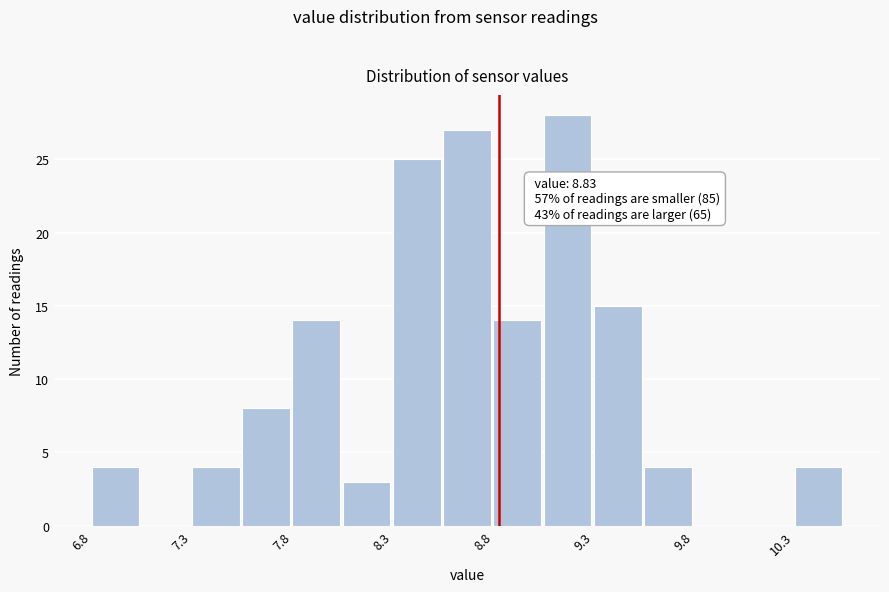

Which range on the x-axis has the tallest bar?

9.05 to 9.30